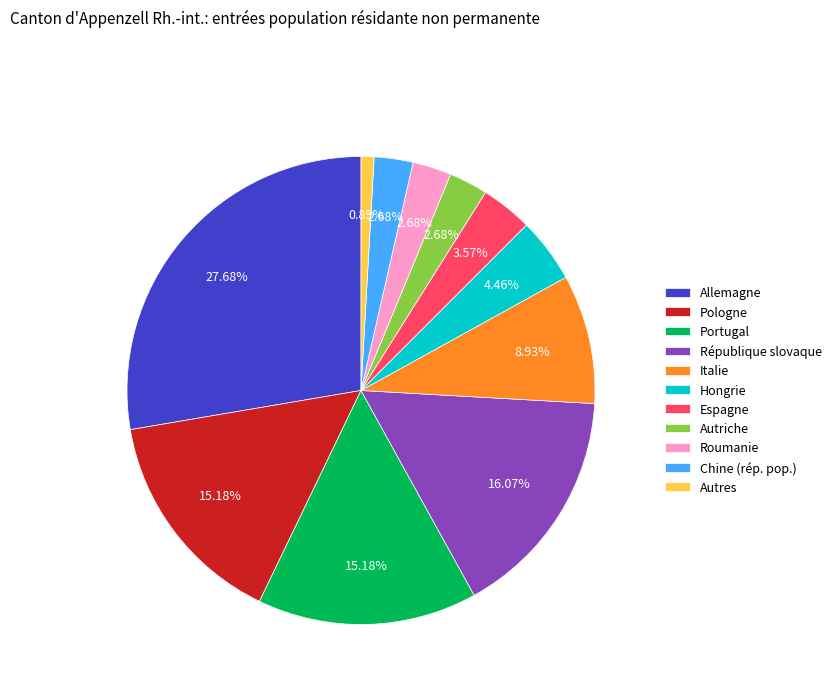

Do Chine (rép. pop.) and Portugal together represent more than half of the pie?

No